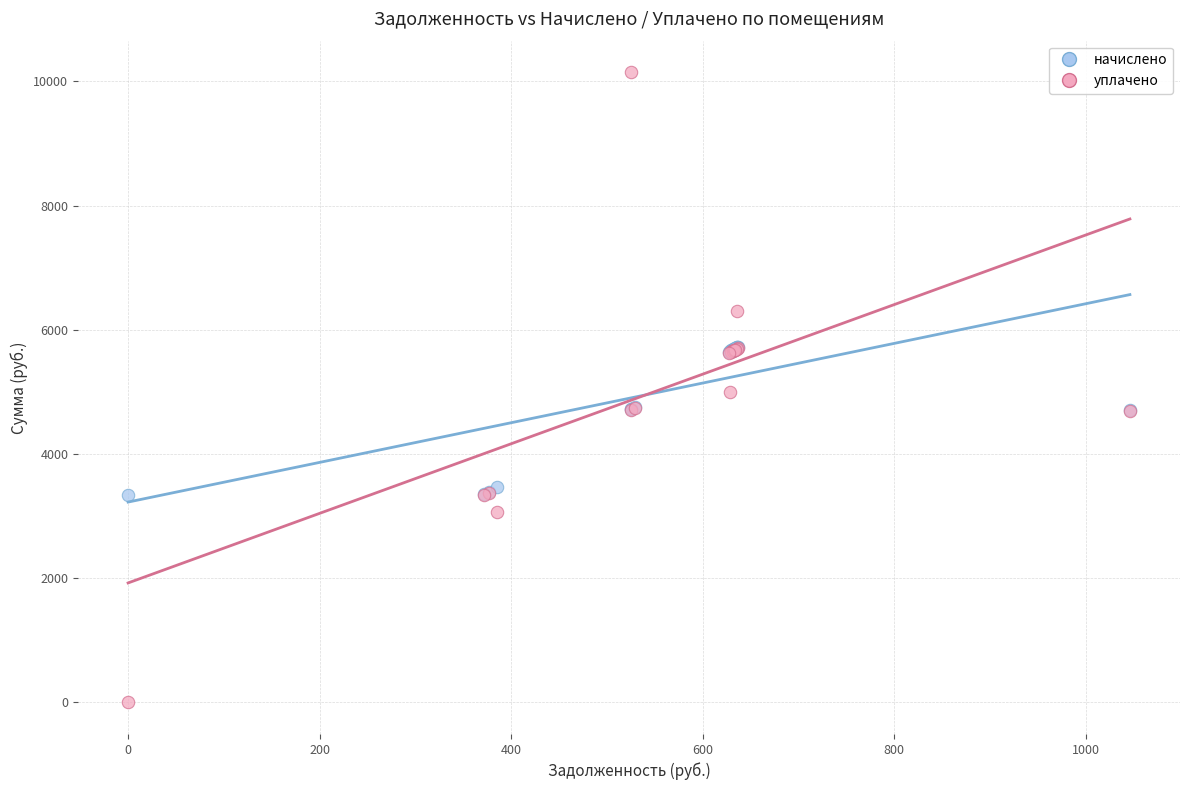

What are all the series names shown in the legend?

начислено, уплачено